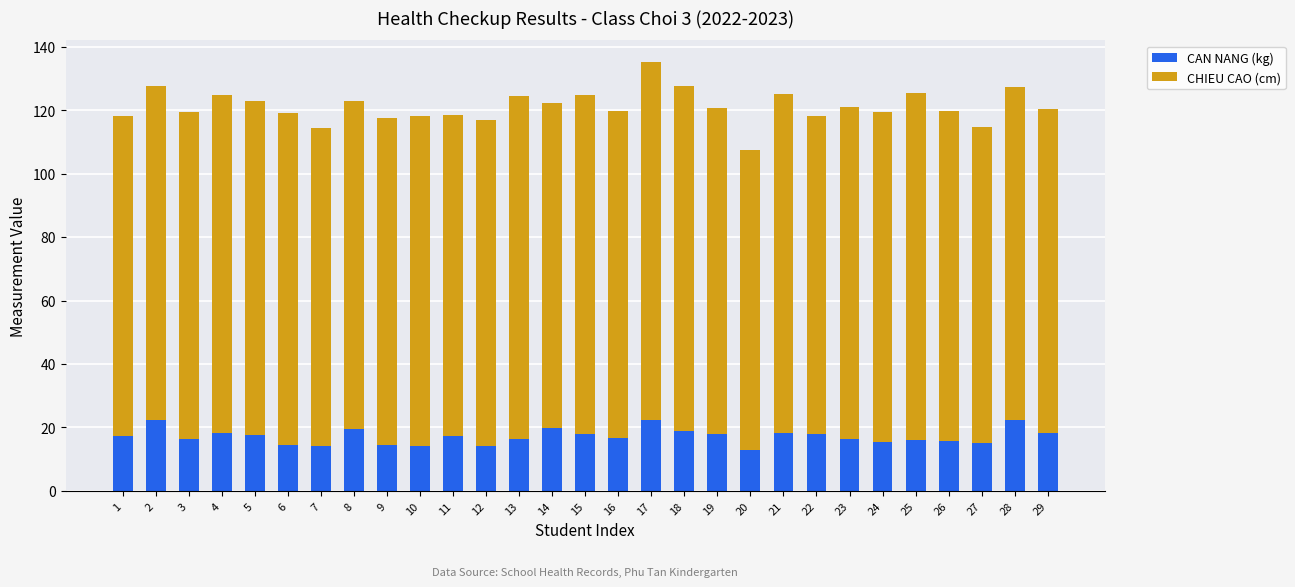

What is the difference between the maximum and minimum values in the CAN NANG (kg) series?

9.5